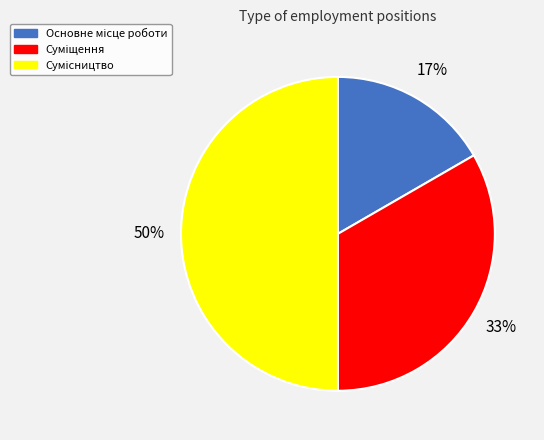

To the nearest percent, what is the average slice percentage?

33%